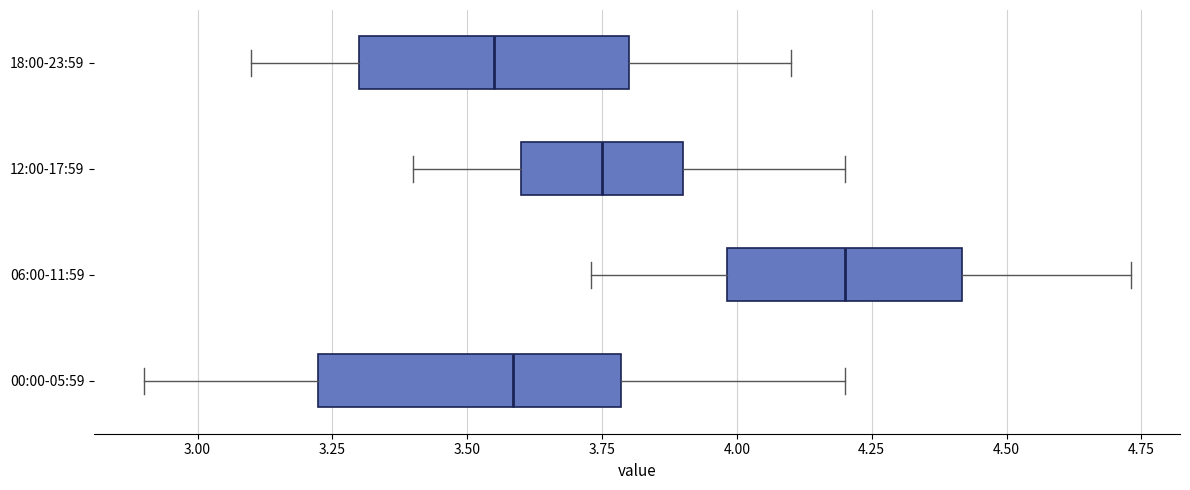

Comparing the boxes themselves (not the whiskers), which one is the widest?

00:00-05:59